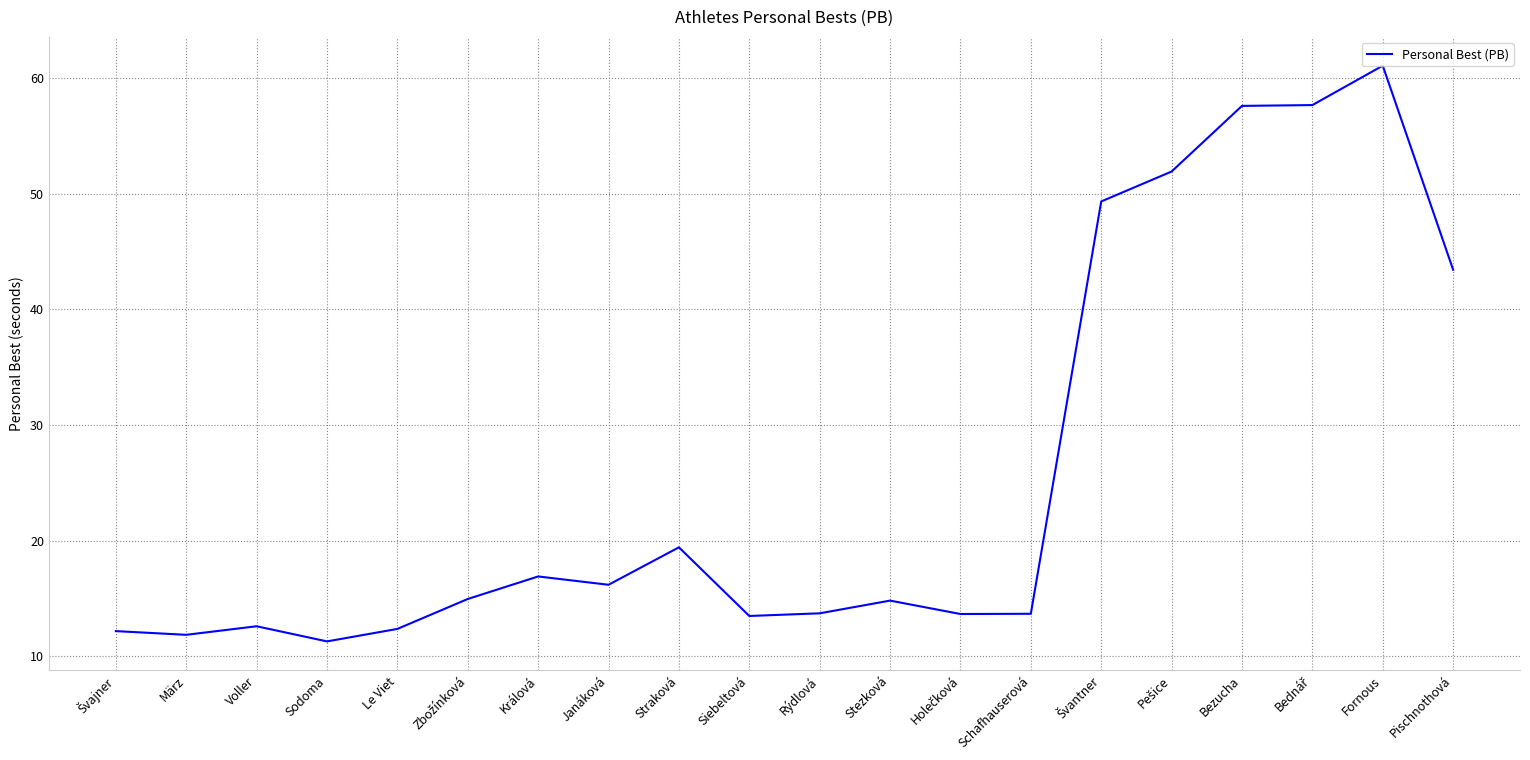

How many lines are shown in the chart?

1